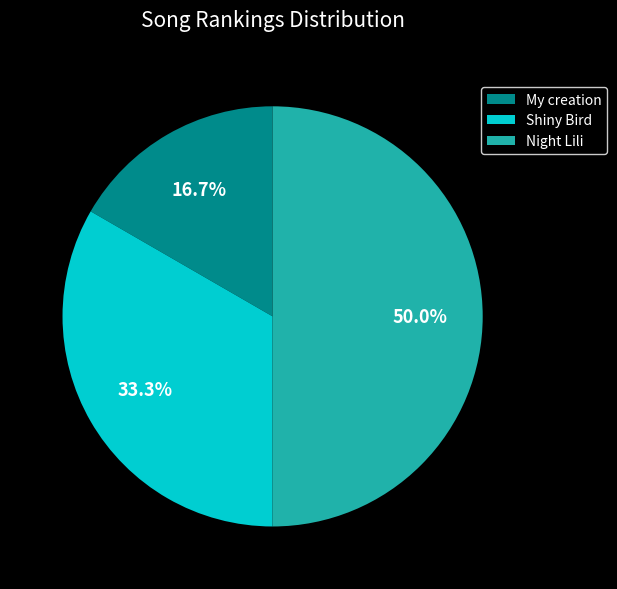

What percentage do My creation and Night Lili together represent?

66.7%